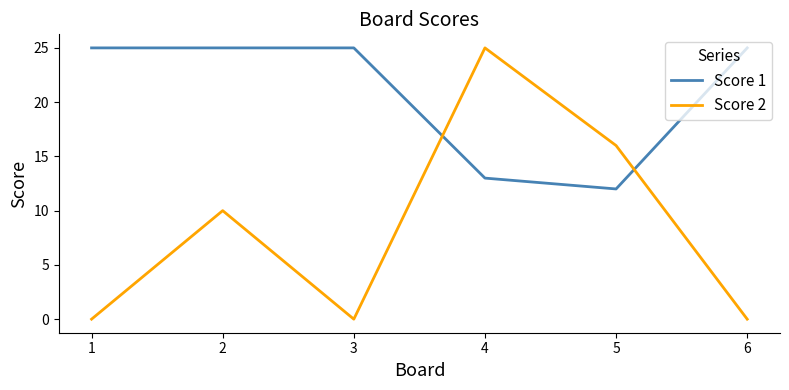

Rank the series by their average value, from highest to lowest.

Score 1, Score 2